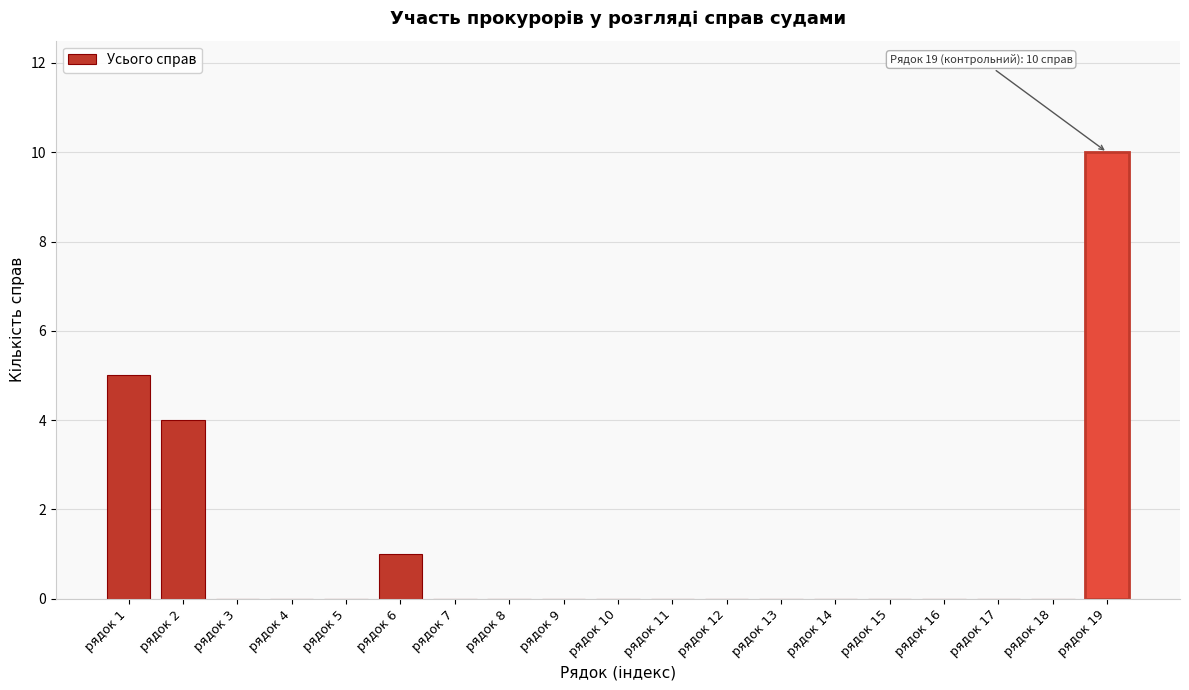

Reading right to left, list all the values displayed in this chart.

рядок 19=10	рядок 18=0	рядок 17=0	рядок 16=0	рядок 15=0	рядок 14=0	рядок 13=0	рядок 12=0	рядок 11=0	рядок 10=0	рядок 9=0	рядок 8=0	рядок 7=0	рядок 6=1	рядок 5=0	рядок 4=0	рядок 3=0	рядок 2=4	рядок 1=5